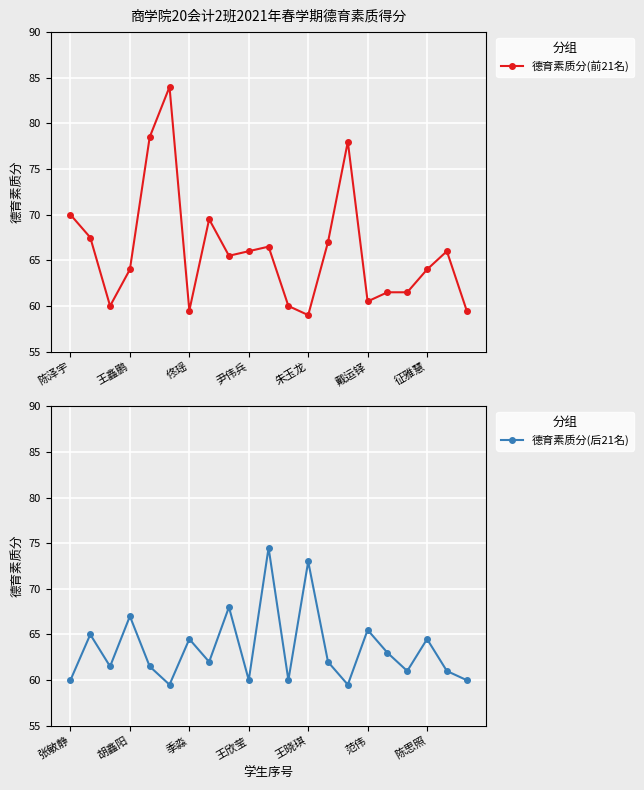

What is the lowest value of the 德育素质分(前21名) series?

59.0